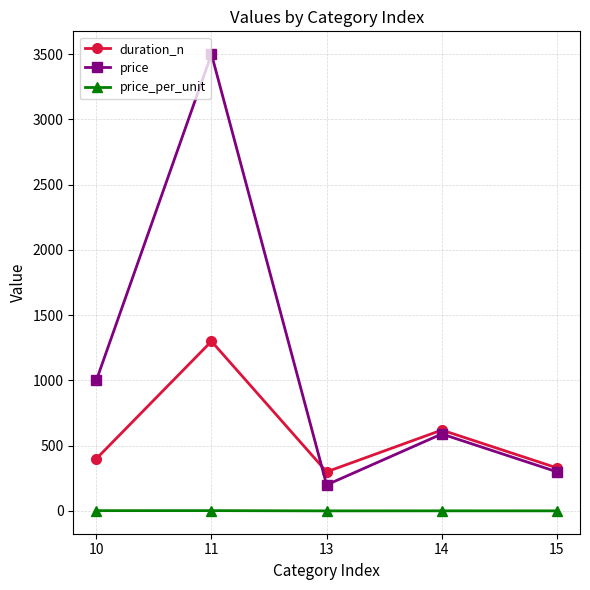

True or false: price and price_per_unit intersect in this chart.

False